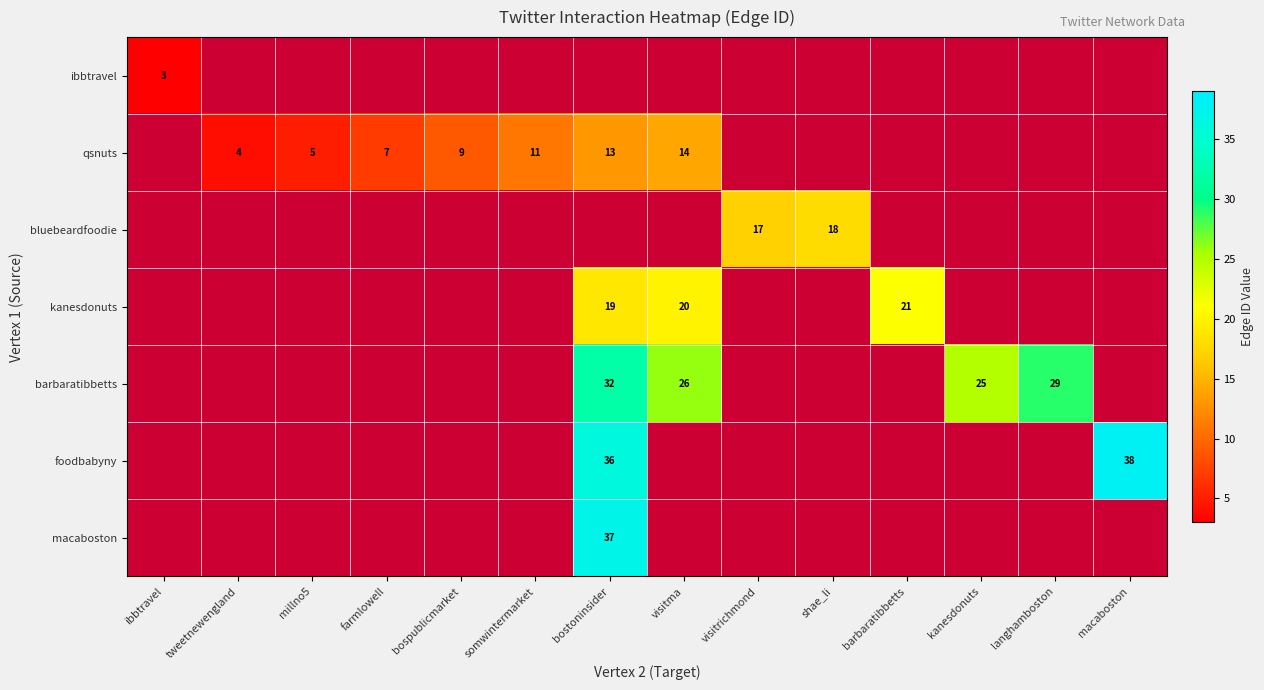

True or false: foodbabyny has a value of 38 at macaboston.

True